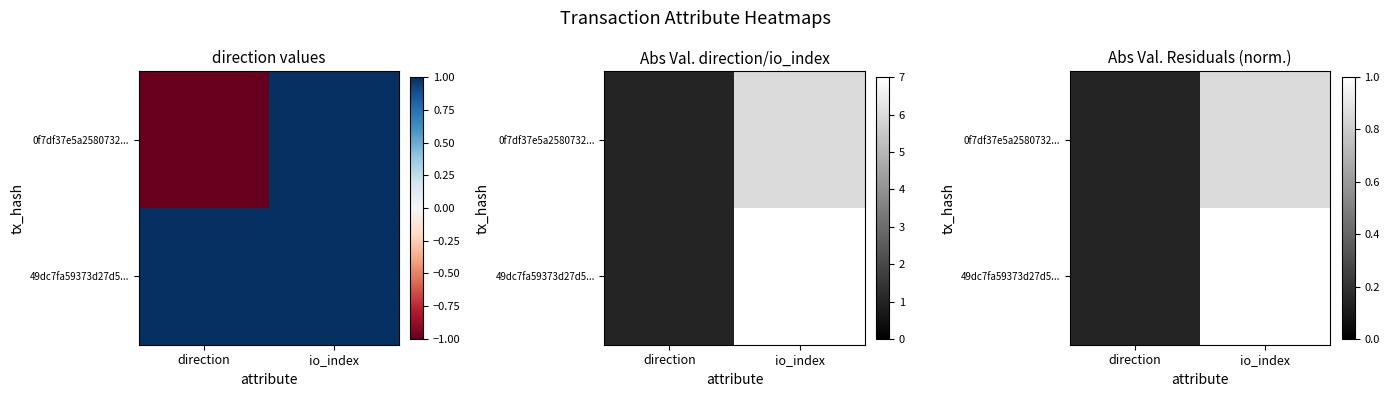

What is the difference between the highest and lowest values at io_index?

0.1